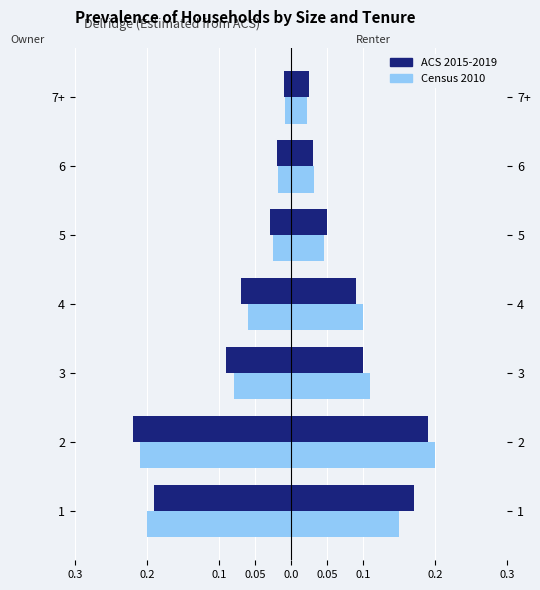

What is the difference between the maximum and minimum values in the Renter ACS 2015-2019 series?

0.2